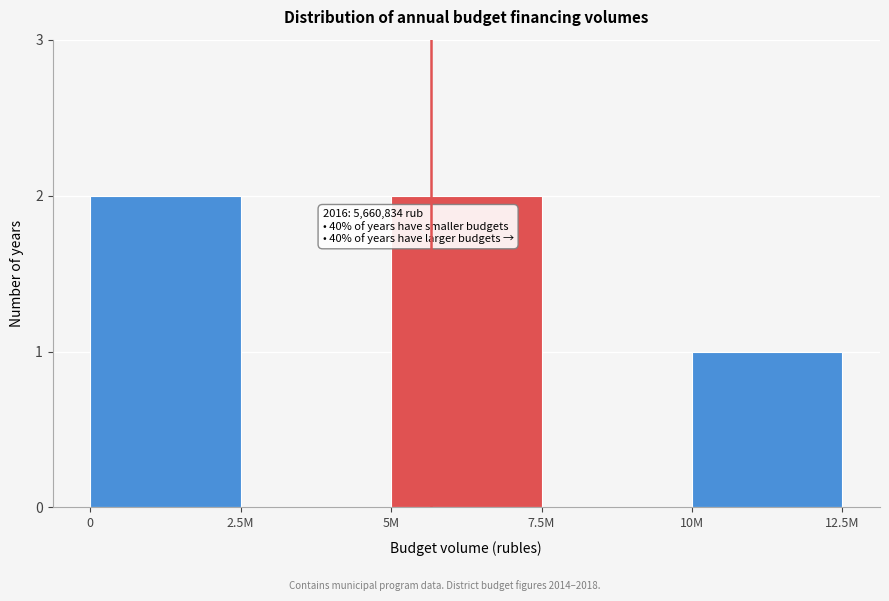

Reading left to right, extract all data points from this chart.

0=2	2.5M=0	5M=2	7.5M=0	10M=1